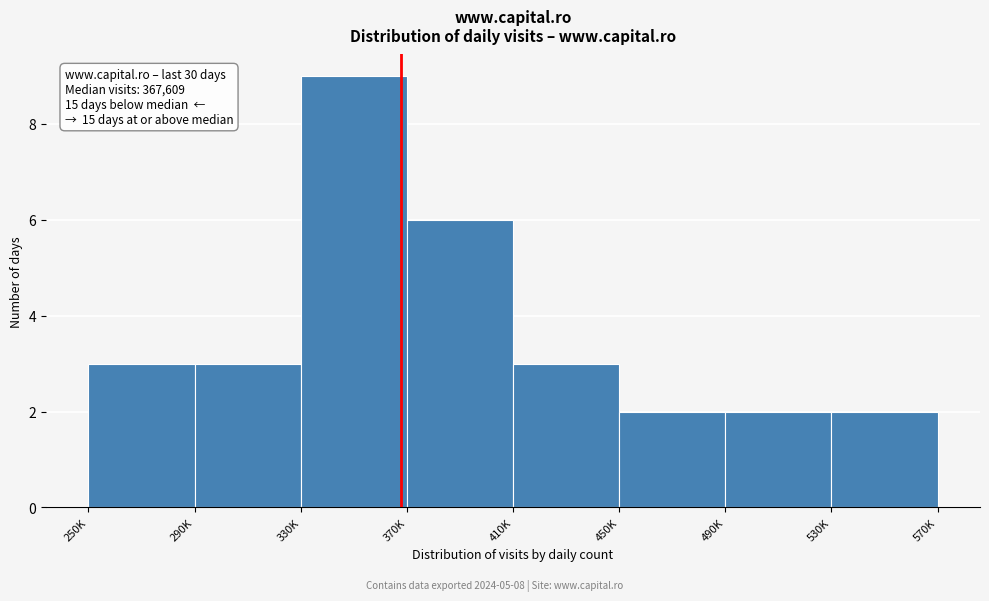

Reading left to right, what are all the values shown in this chart?

250K=3	290K=3	330K=9	370K=6	410K=3	450K=2	490K=2	530K=2